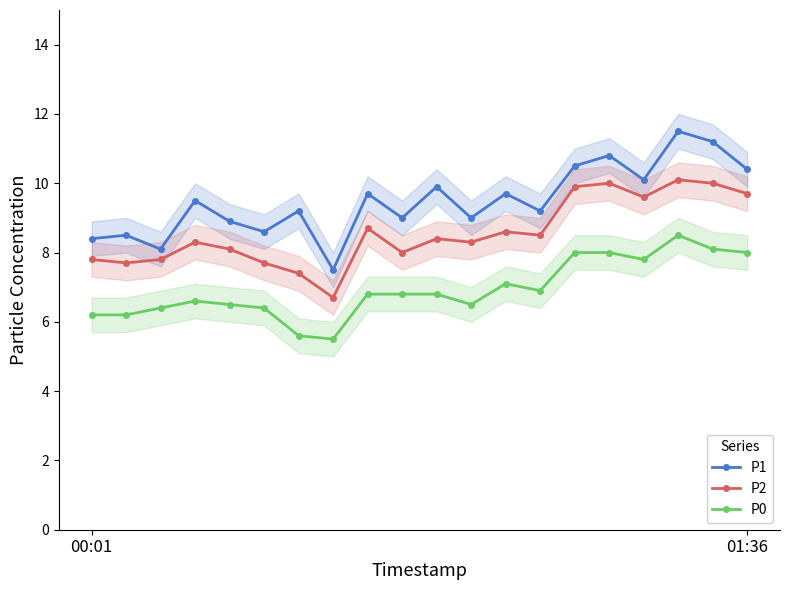

What are all the series names shown in the legend?

P1, P2, P0